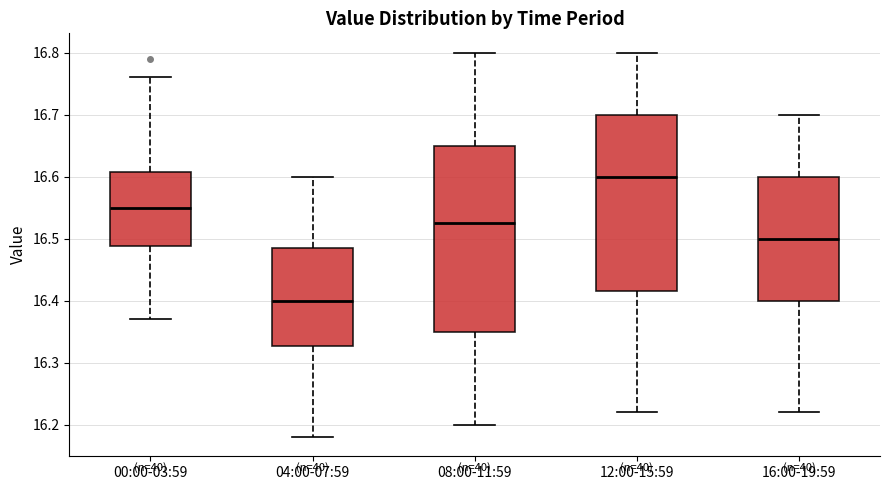

Reading left to right, read every box against the y-axis: the position of its median line, the range the box covers, and the ends of its whiskers. The values are not printed on the chart, so give them approximately, as read against the axis.

00:00-03:59: median 16.55, box 16.49 to 16.61, whiskers 16.37 to 16.76
04:00-07:59: median 16.40, box 16.33 to 16.49, whiskers 16.18 to 16.60
08:00-11:59: median 16.53, box 16.35 to 16.65, whiskers 16.20 to 16.80
12:00-15:59: median 16.60, box 16.42 to 16.70, whiskers 16.22 to 16.80
16:00-19:59: median 16.50, box 16.40 to 16.60, whiskers 16.22 to 16.70